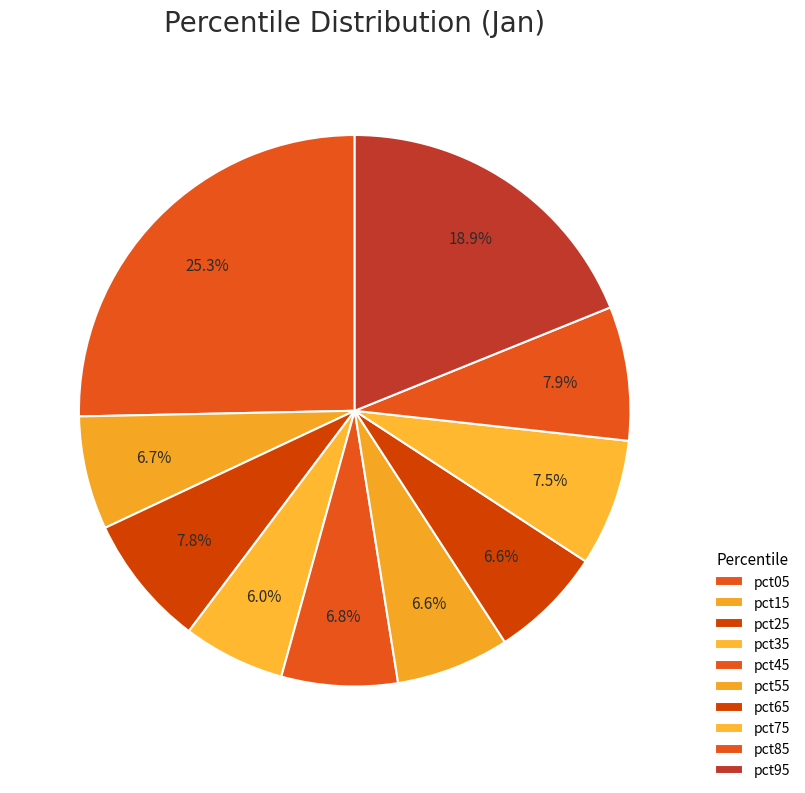

What percentage is the pct15 slice, to the nearest percent?

7%